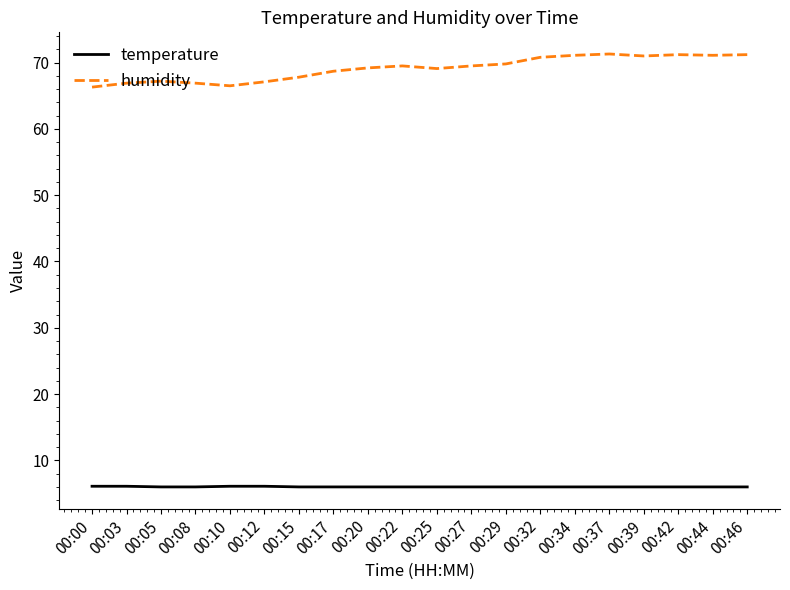

Is it true that humidity equals 111.1 at 00:10?

False